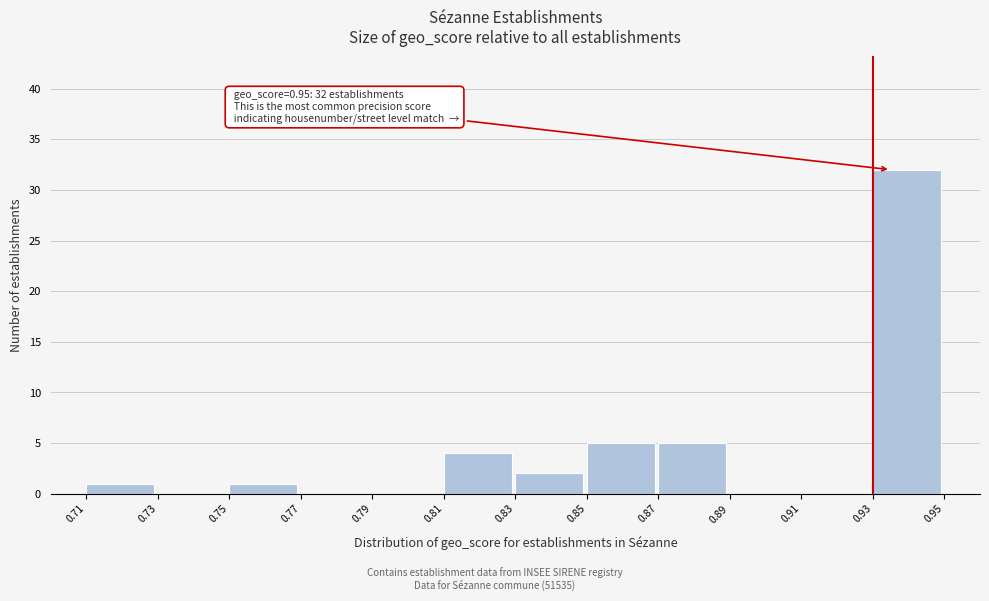

Over which range of the x-axis is the bar tallest?

0.93 to 0.95